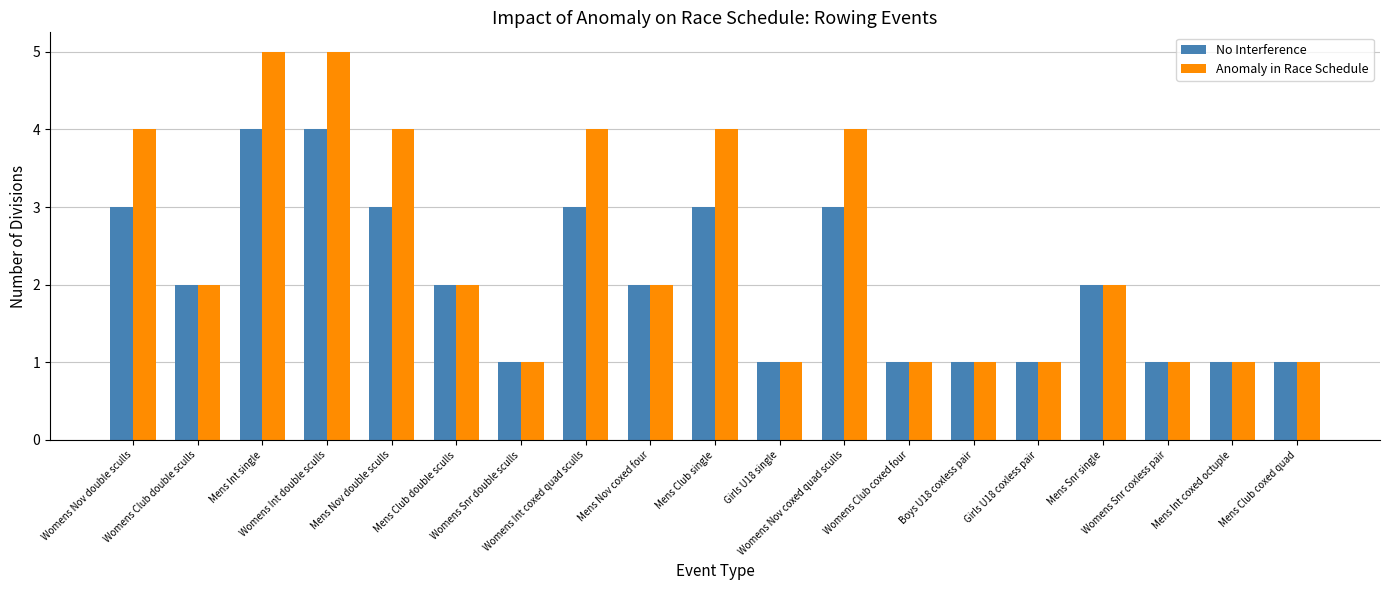

Reading left to right, what are all the values shown in this chart?

No Interference: Womens Nov double sculls=3	Womens Club double sculls=2	Mens Int single=4	Womens Int double sculls=4	Mens Nov double sculls=3	Mens Club double sculls=2	Womens Snr double sculls=1	Womens Int coxed quad sculls=3	Mens Nov coxed four=2	Mens Club single=3	Girls U18 single=1	Womens Nov coxed quad sculls=3	Womens Club coxed four=1	Boys U18 coxless pair=1	Girls U18 coxless pair=1	Mens Snr single=2	Womens Snr coxless pair=1	Mens Int coxed octuple=1	Mens Club coxed quad=1
Anomaly in Race Schedule: Womens Nov double sculls=4	Womens Club double sculls=2	Mens Int single=5	Womens Int double sculls=5	Mens Nov double sculls=4	Mens Club double sculls=2	Womens Snr double sculls=1	Womens Int coxed quad sculls=4	Mens Nov coxed four=2	Mens Club single=4	Girls U18 single=1	Womens Nov coxed quad sculls=4	Womens Club coxed four=1	Boys U18 coxless pair=1	Girls U18 coxless pair=1	Mens Snr single=2	Womens Snr coxless pair=1	Mens Int coxed octuple=1	Mens Club coxed quad=1